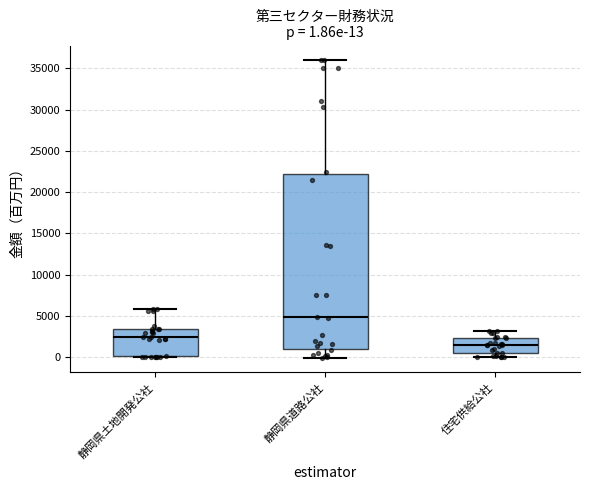

Comparing the boxes themselves (not the whiskers), which one is the tallest?

静岡県道路公社